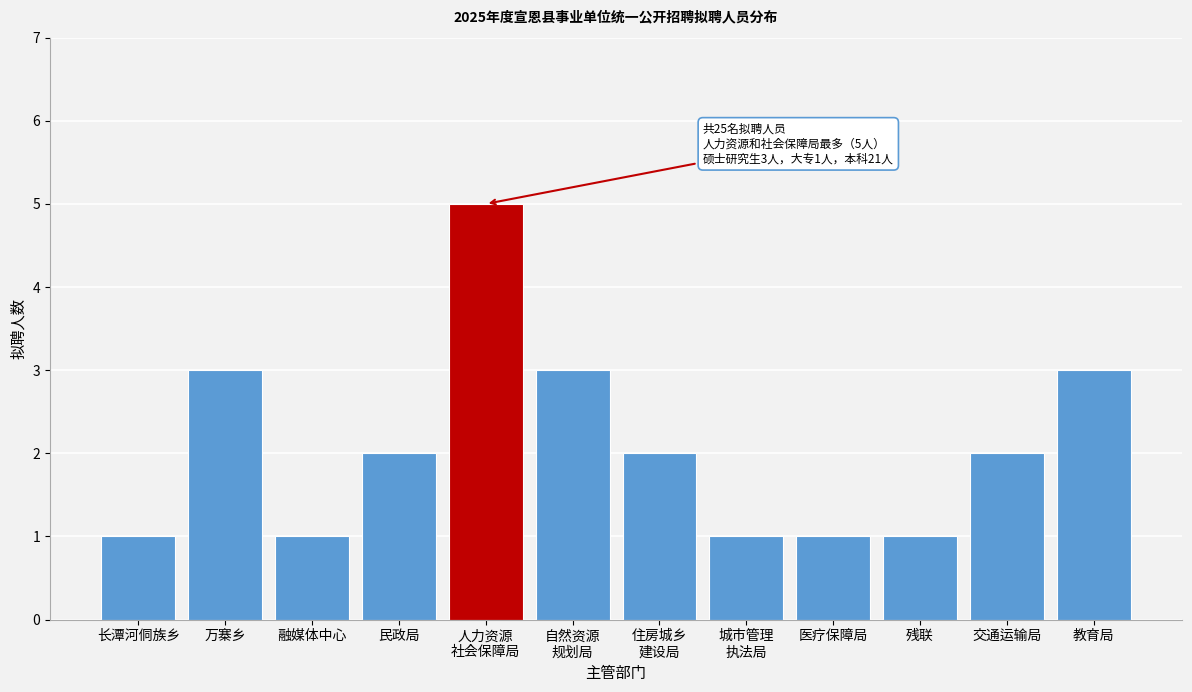

Reading left to right, what are all the values shown in this chart?

1	3	1	2	5	3	2	1	1	1	2	3